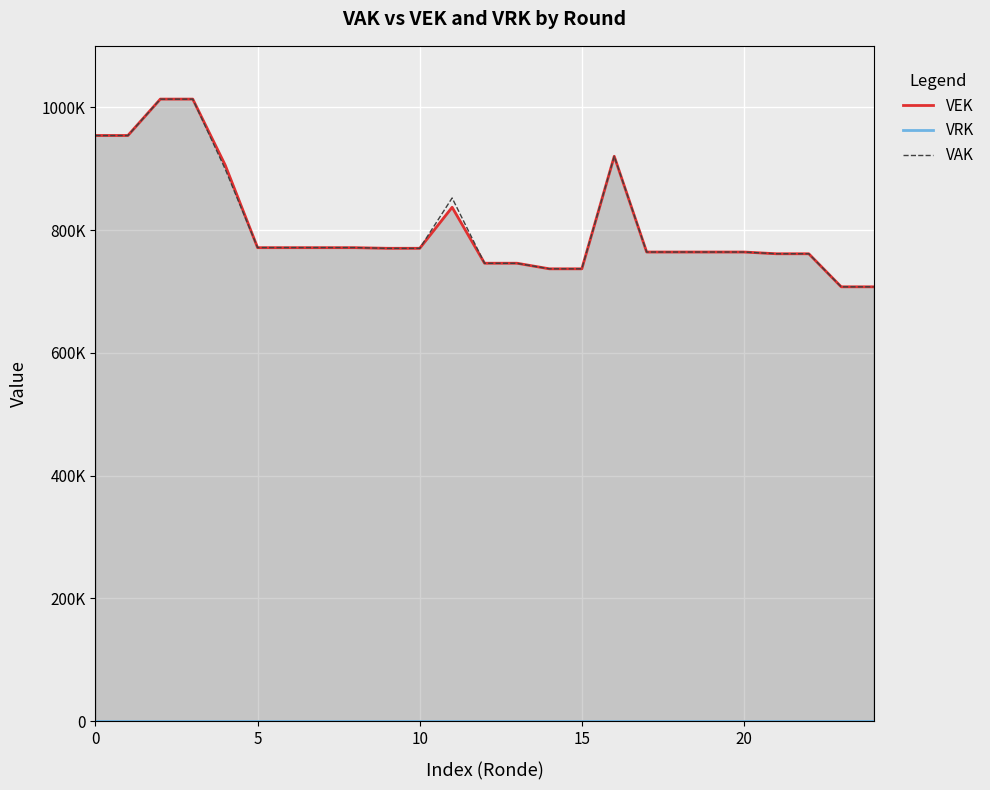

Rank the series at 21 from lowest to highest value.

VRK, VEK, VAK